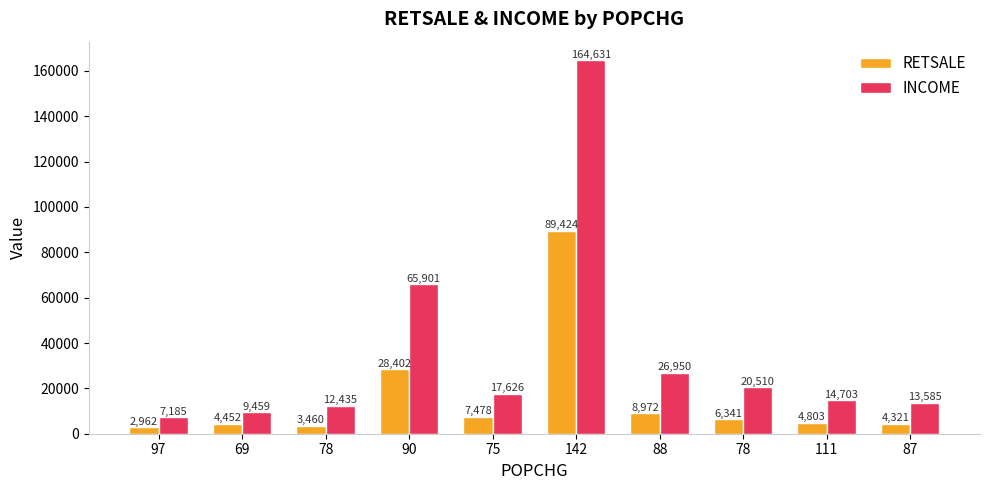

What are all the series names shown in the legend?

RETSALE, INCOME